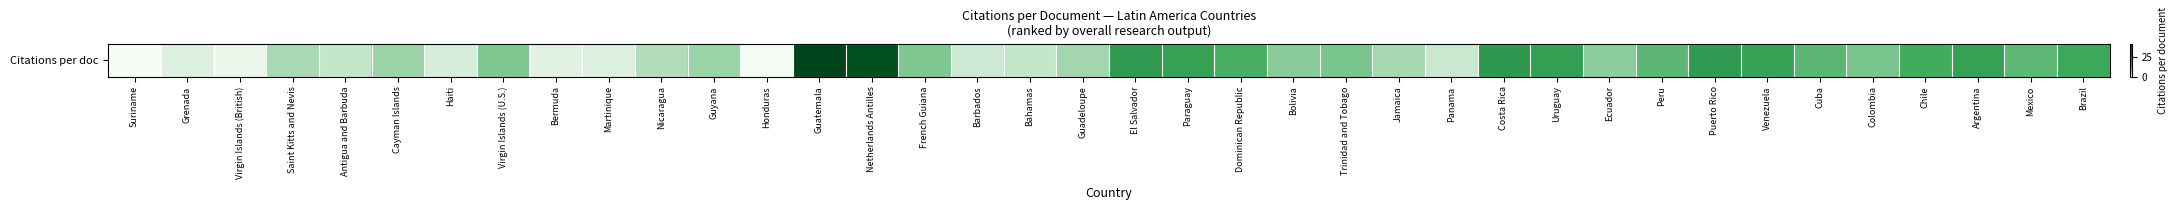

How many data points are above 9?

19